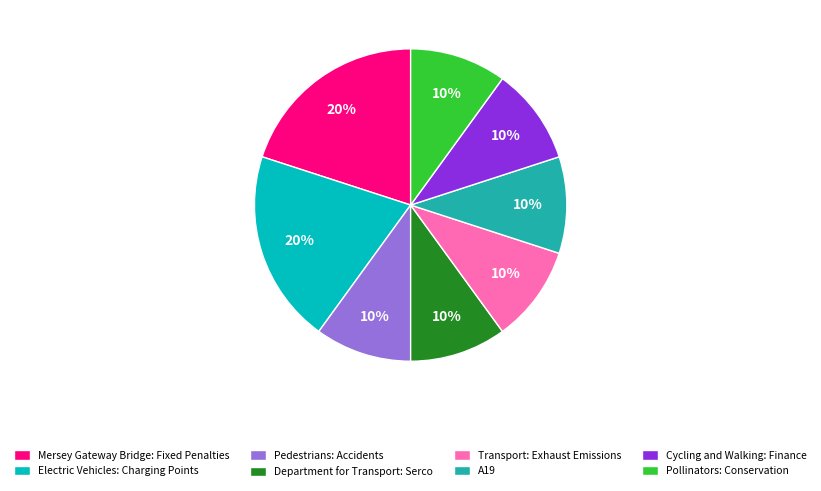

Is Pollinators: Conservation the majority of the pie?

No